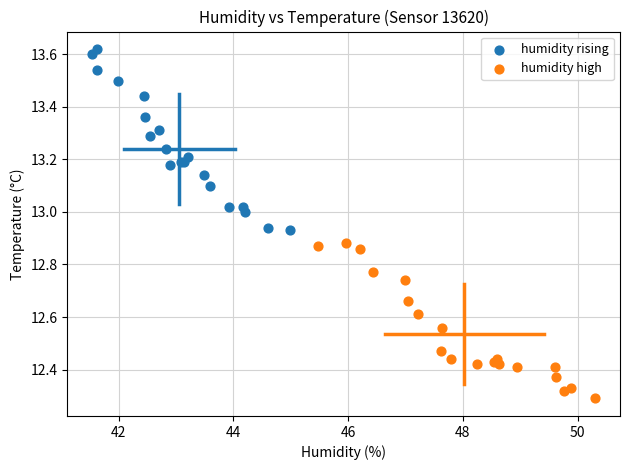

Which series reaches the minimum Y coordinate?

humidity high